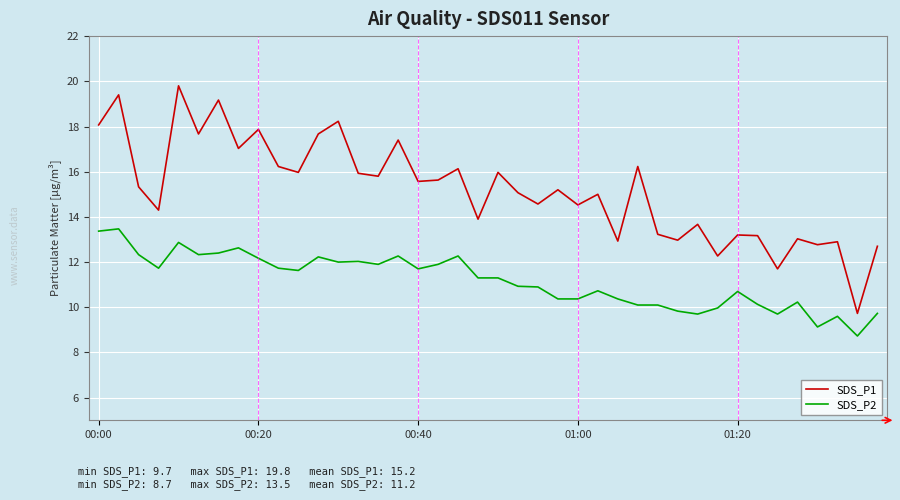

What is the minimum value shown in the chart?

8.7